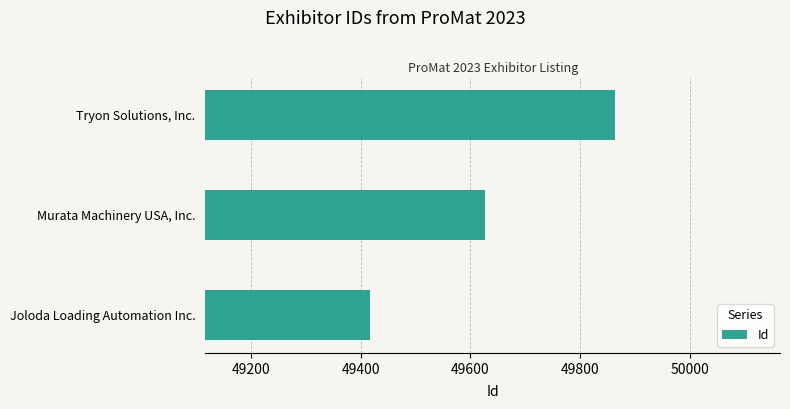

What is the change in value from Joloda Loading Automation Inc. to Tryon Solutions, Inc.?

+447